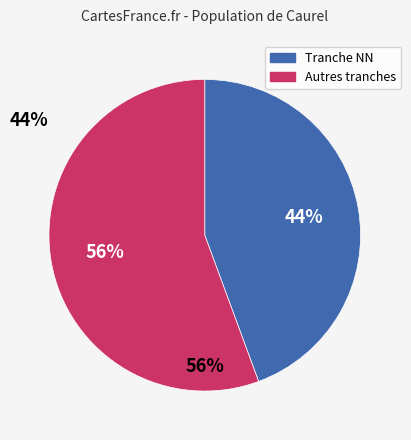

Is there any slice that represents more than half of the pie?

Yes